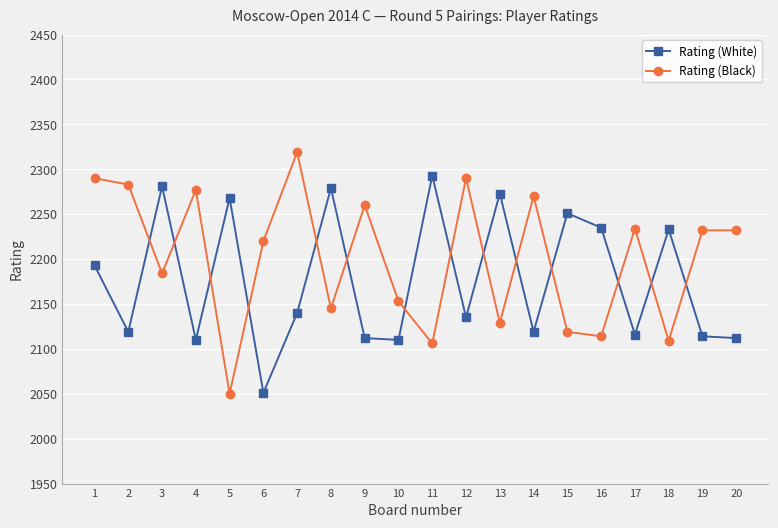

What is the minimum value for Rating (Black)?

2050